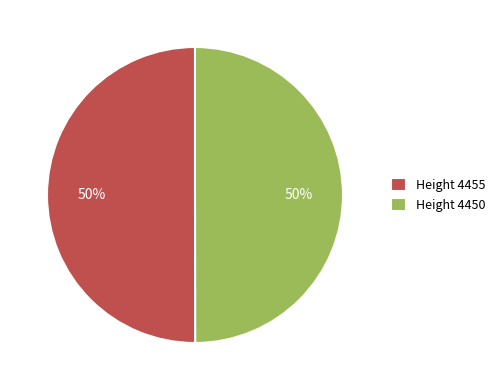

To the nearest percent, what is the average slice percentage?

50%